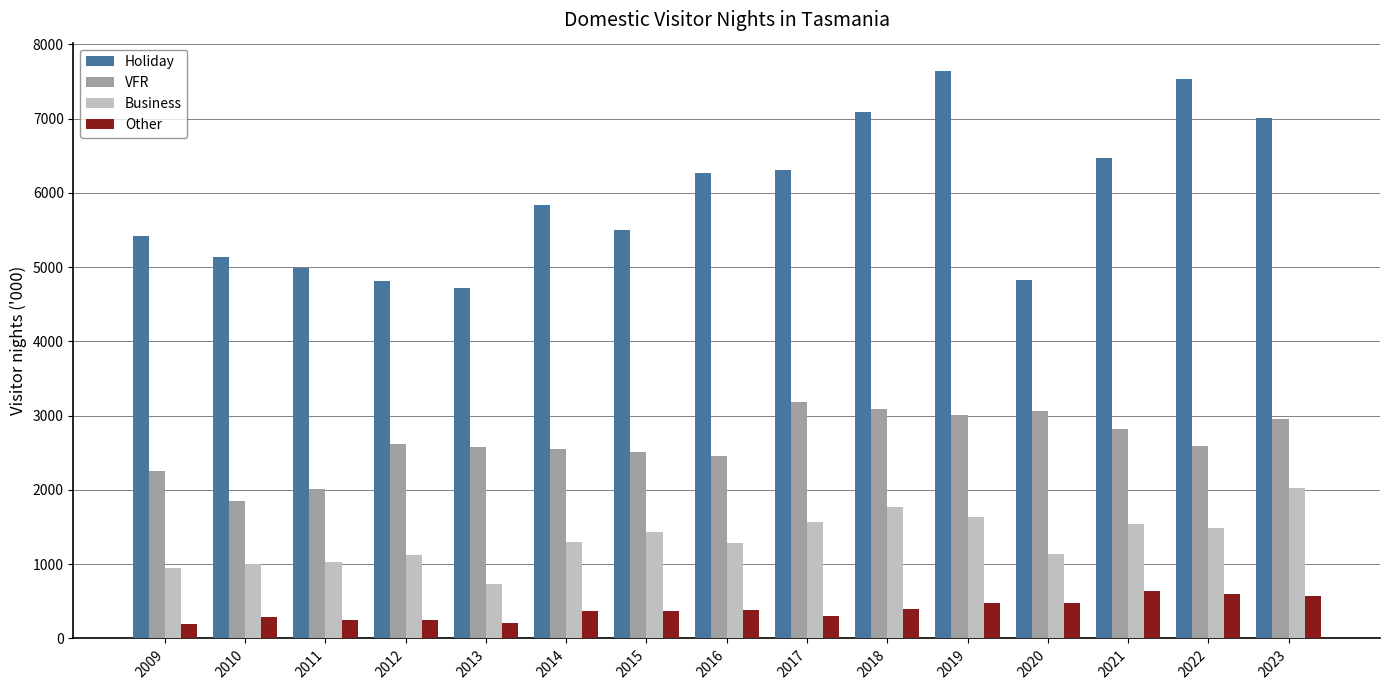

Rank the series at 2013 from lowest to highest value.

Other, Business, VFR, Holiday